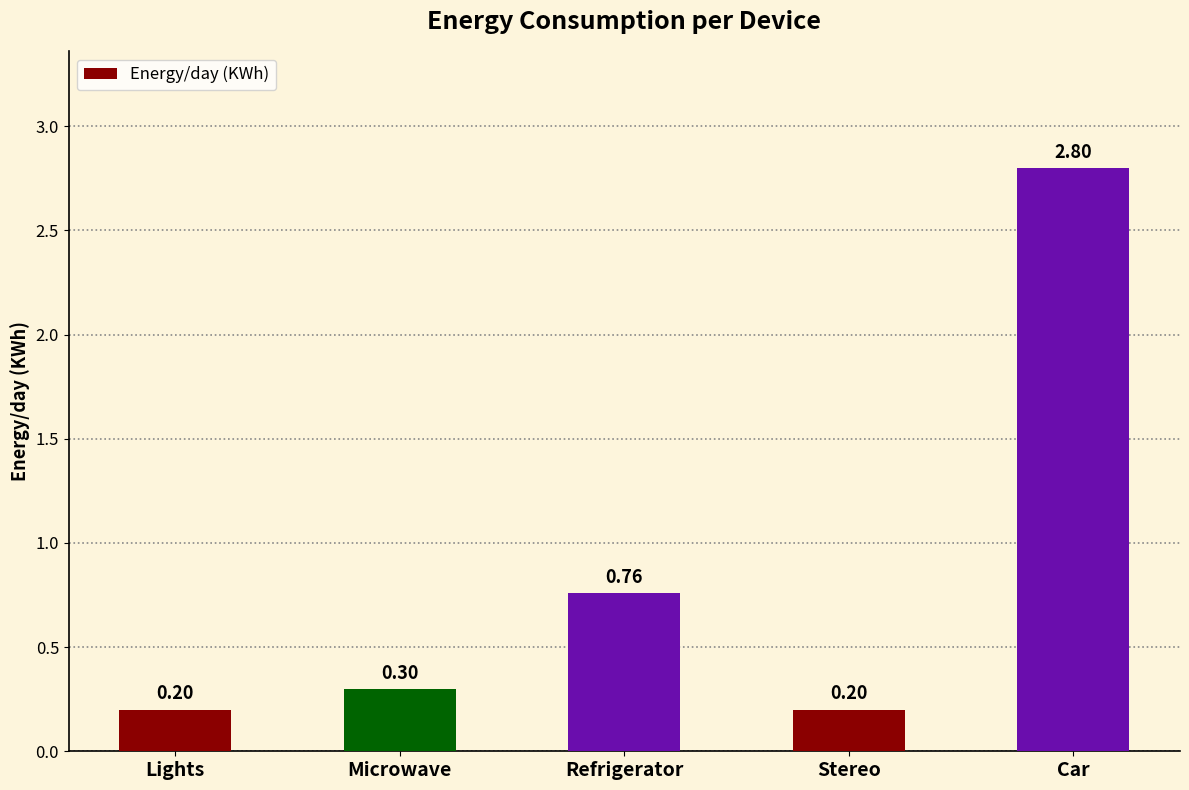

What is the smallest value displayed?

0.2